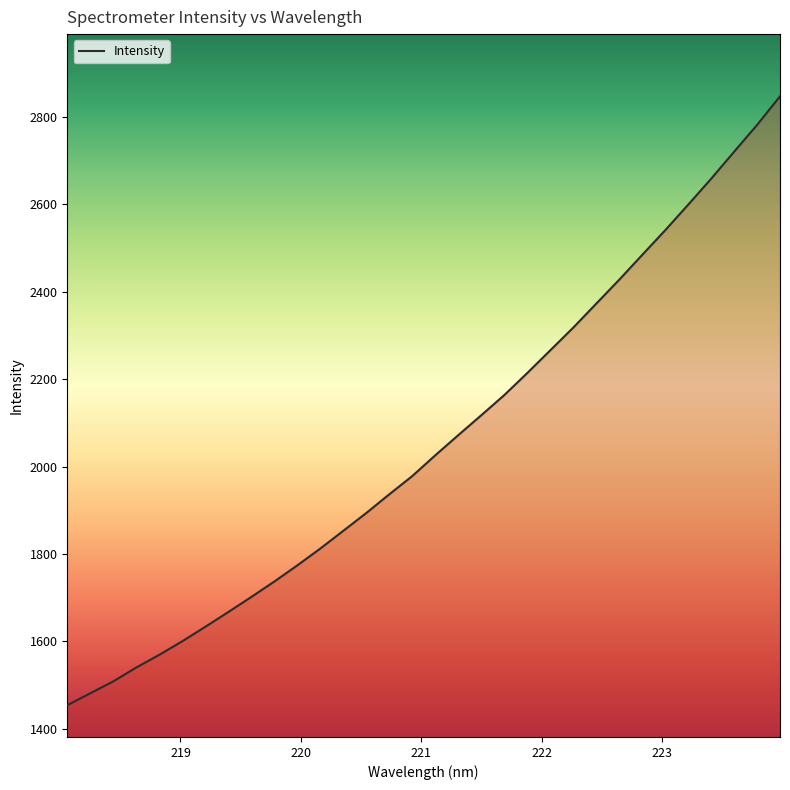

What is the smallest value displayed?

1454.0